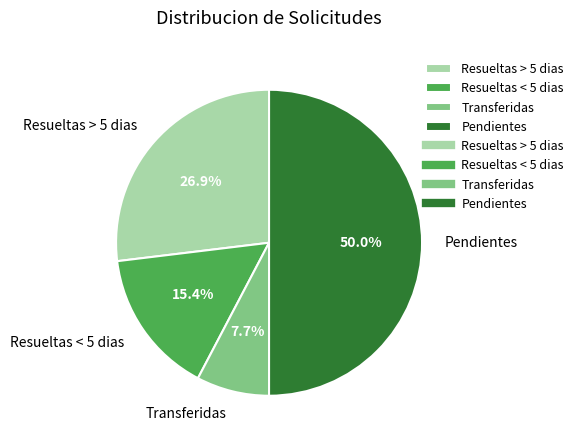

To the nearest percent, what is the combined percentage of Transferidas and Resueltas < 5 dias?

23%